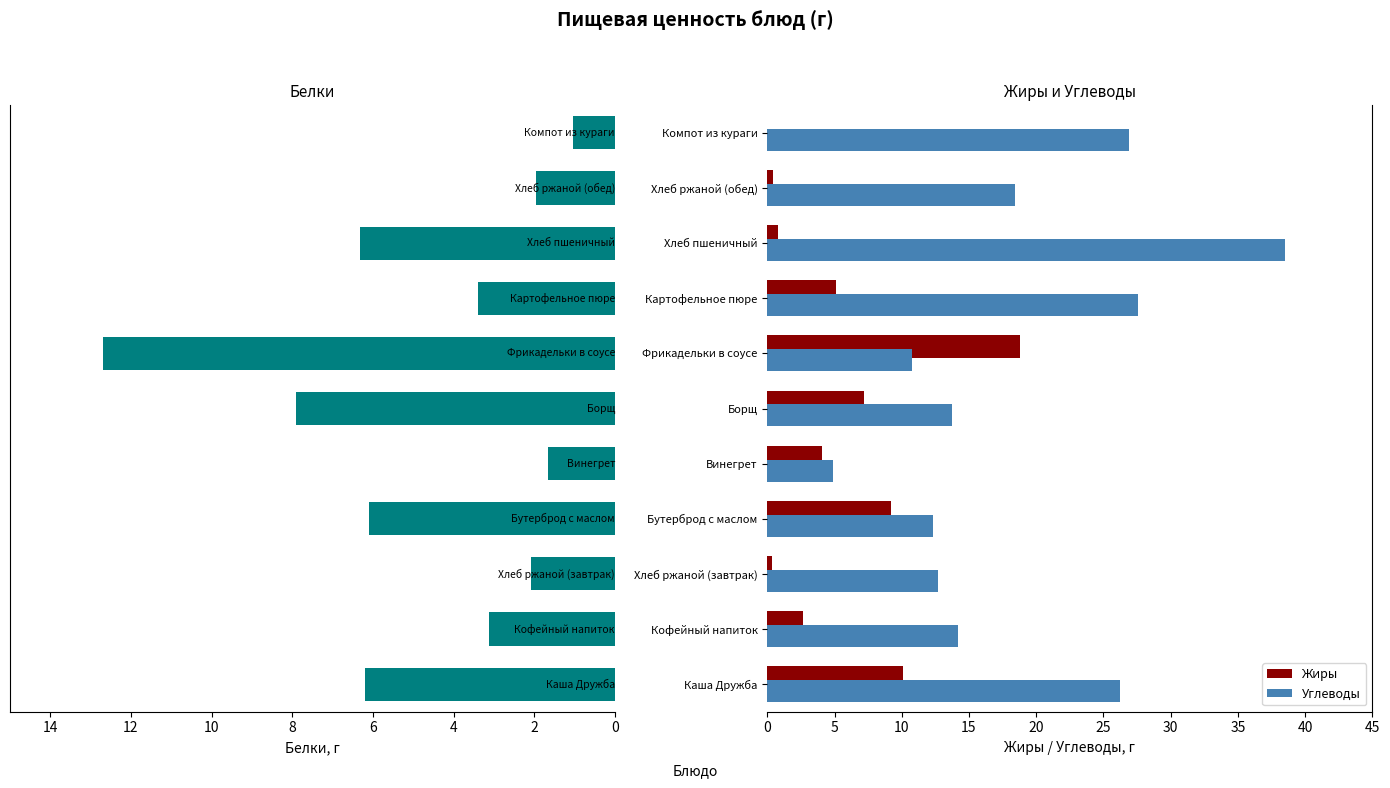

At which label is Углеводы closest to 21?

Хлеб ржаной (обед)